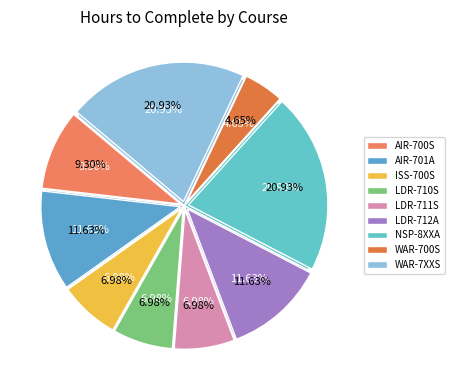

To the nearest percent, what is the difference between the LDR-711S and WAR-7XXS slice percentages?

14%